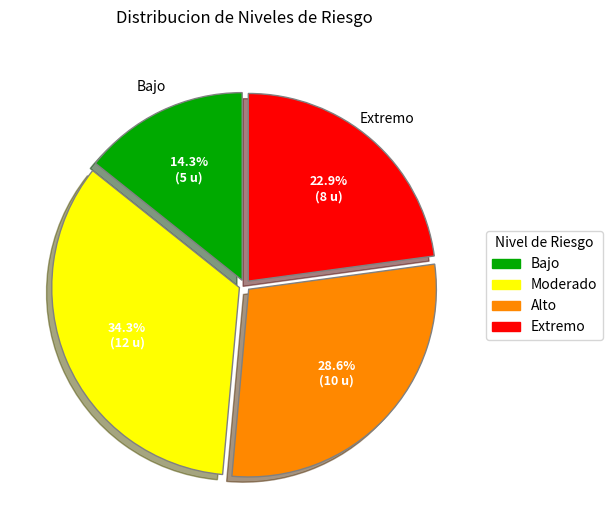

How many slices are in this pie chart?

4